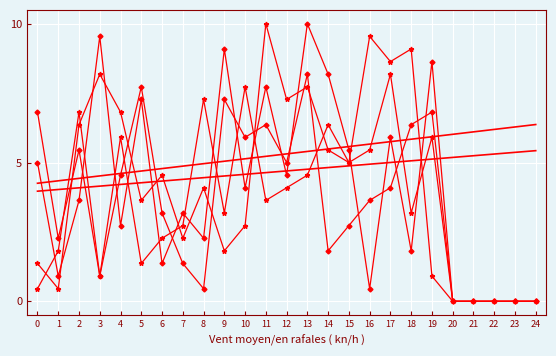

How many lines are shown in the chart?

6